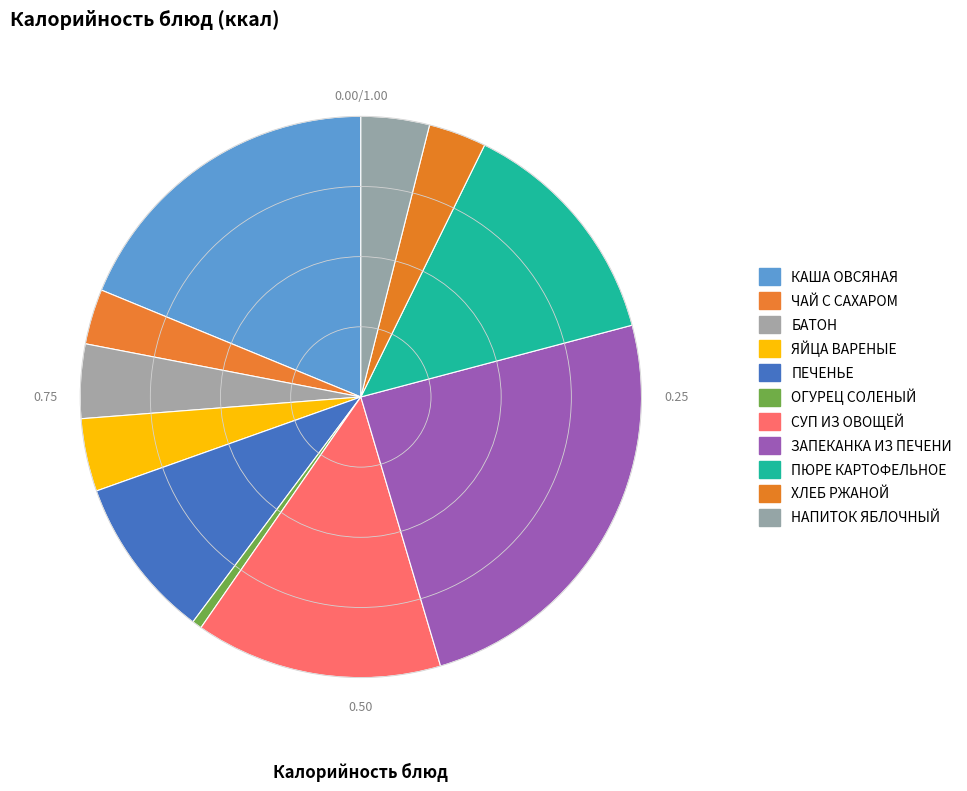

To the nearest percent, what percentage of the pie is СУП ИЗ ОВОЩЕЙ?

14%